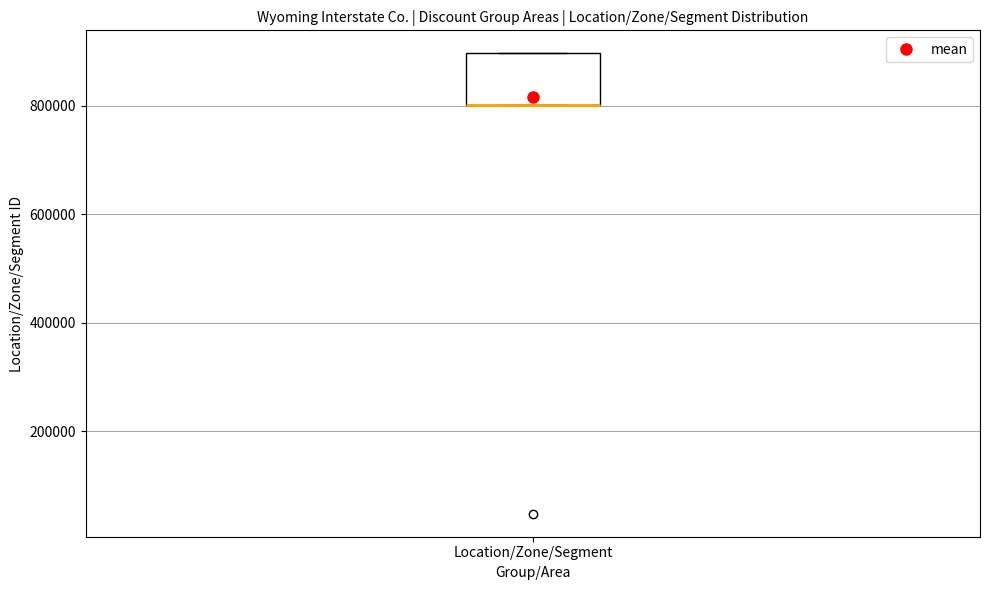

Where is the upper edge of the box for Location/Zone/Segment on the y-axis? The values are not printed on the chart, so give them approximately, as read against the axis.

900000